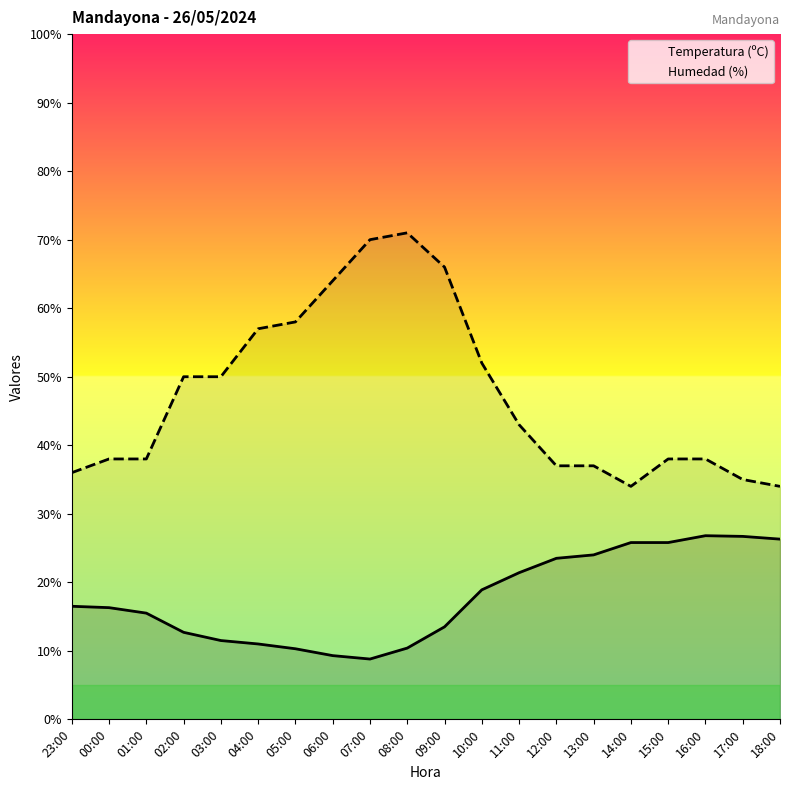

True or false: Temperatura (ºC) and Humedad (%) cross at least once.

False